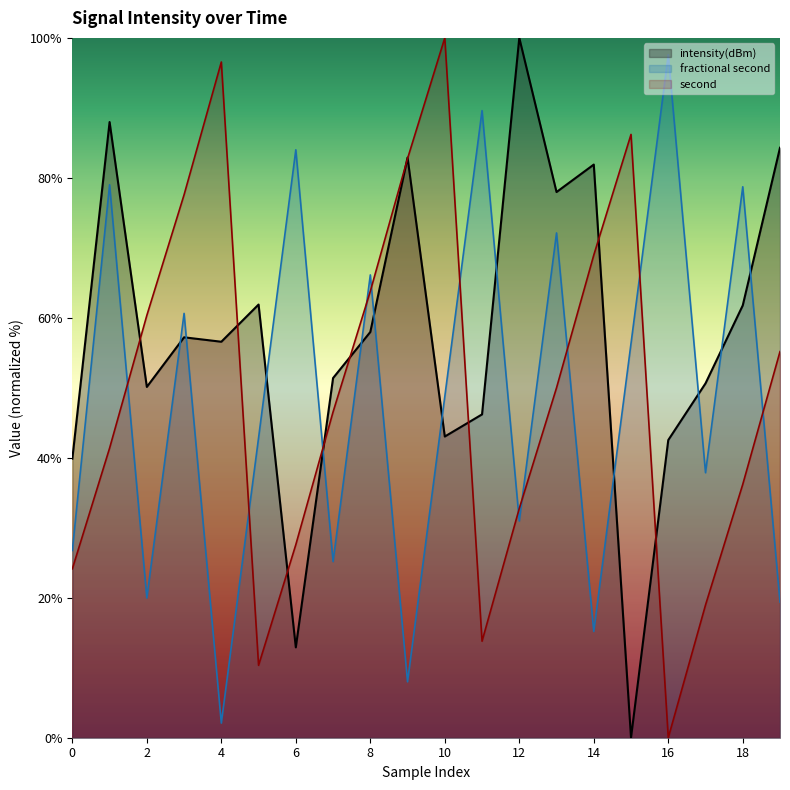

How many lines are shown in the chart?

3